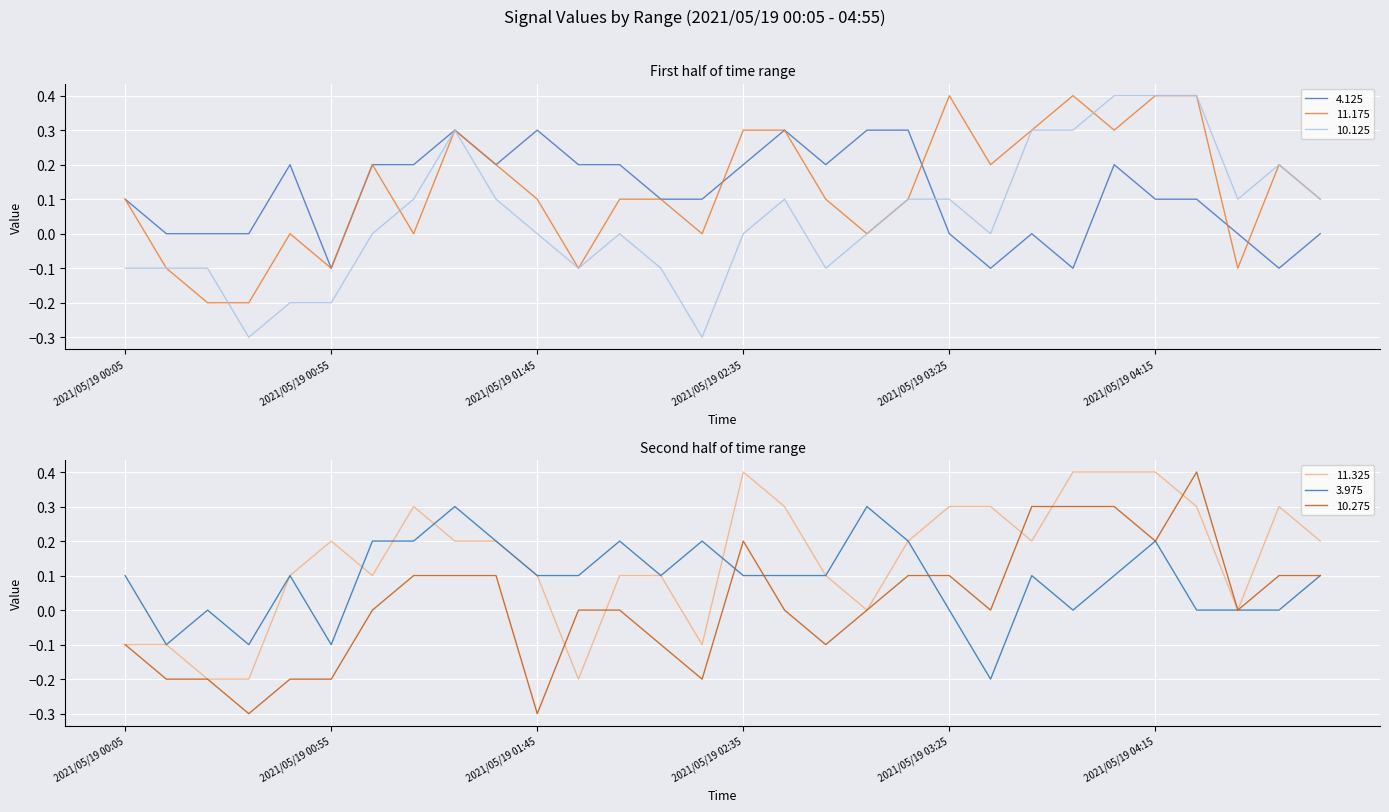

How many values in 4.125 are below zero?

4